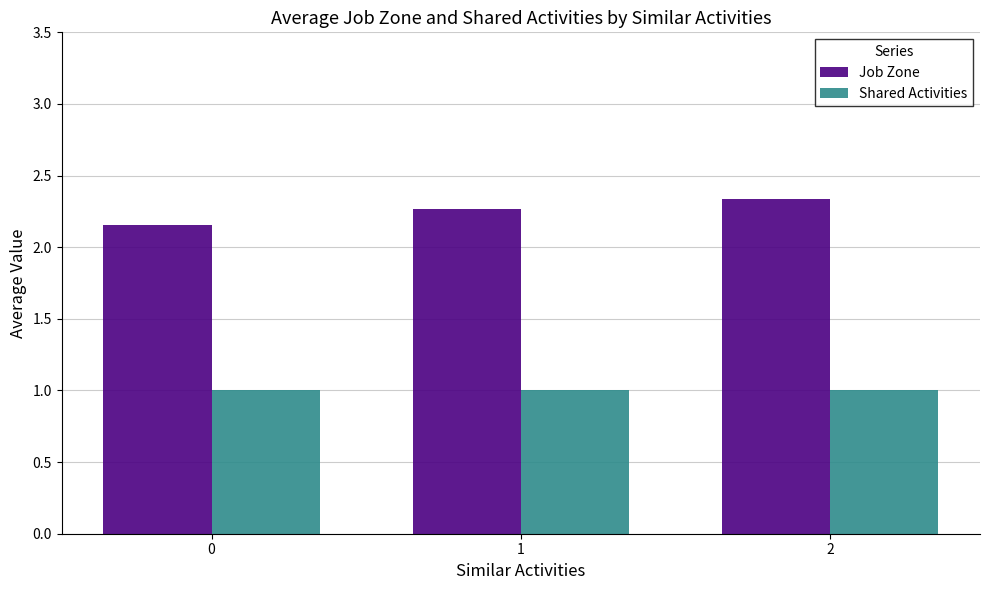

Rank the series by their maximum value, from highest to lowest.

Job Zone, Shared Activities